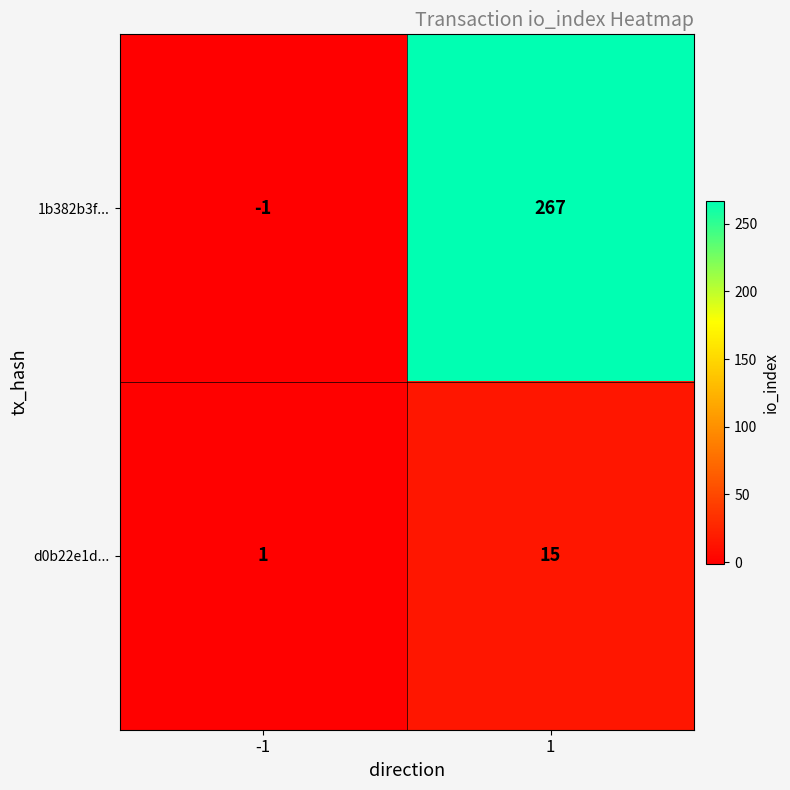

What is the difference between the maximum and minimum values in the 1b382b3f... series?

268